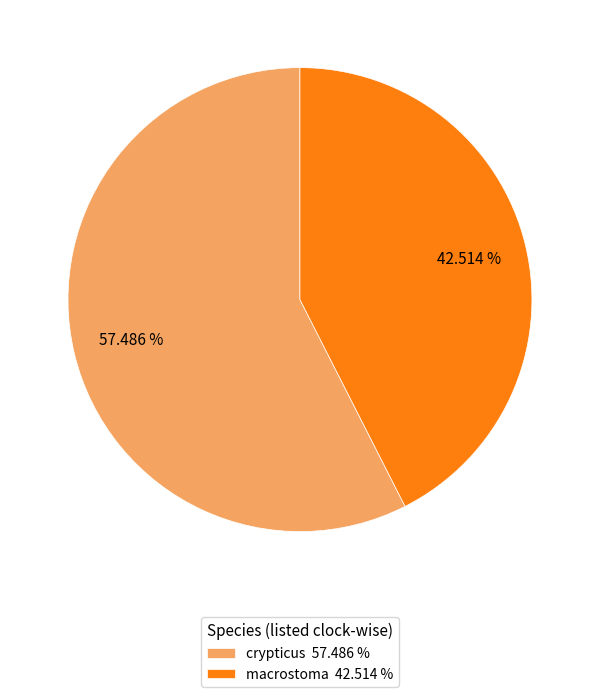

What is the total percentage of crypticus and macrostoma?

100.0%